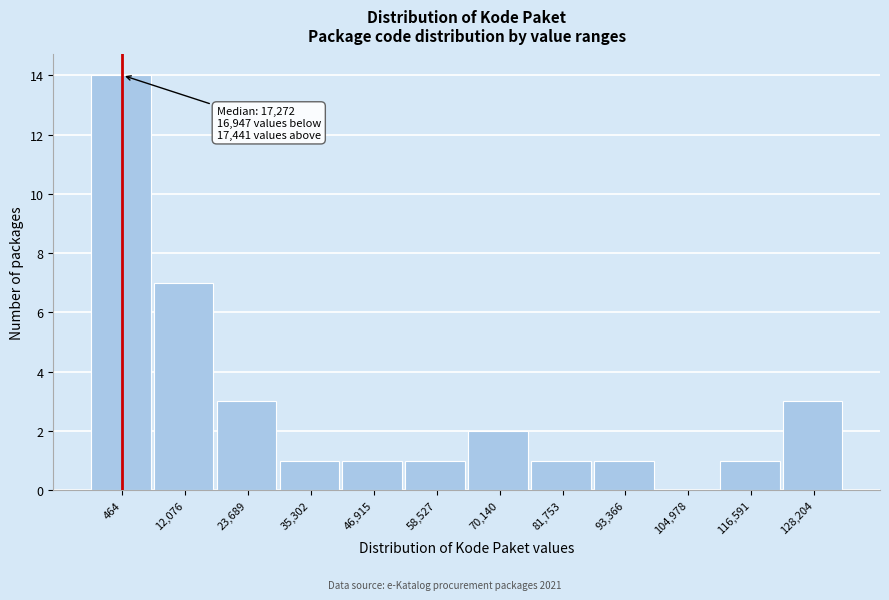

Reading left to right, list all the values displayed in this chart.

464=14	12,076=7	23,689=3	35,302=1	46,915=1	58,527=1	70,140=2	81,753=1	93,366=1	104,978=0	116,591=1	128,204=3